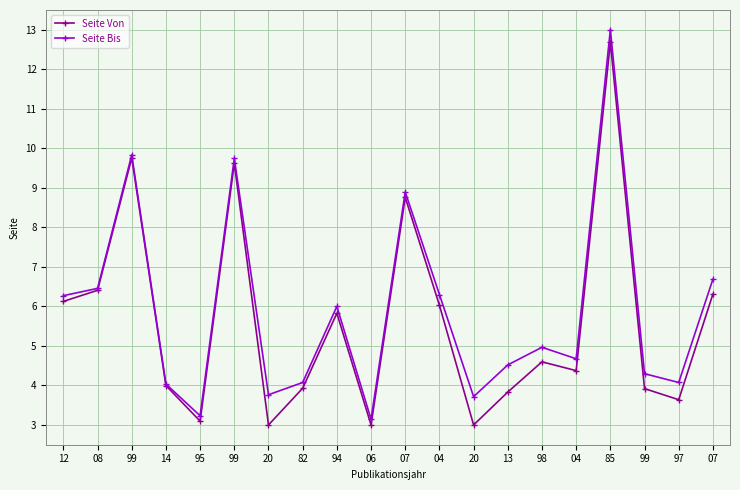

How many distinct data groups are displayed?

2